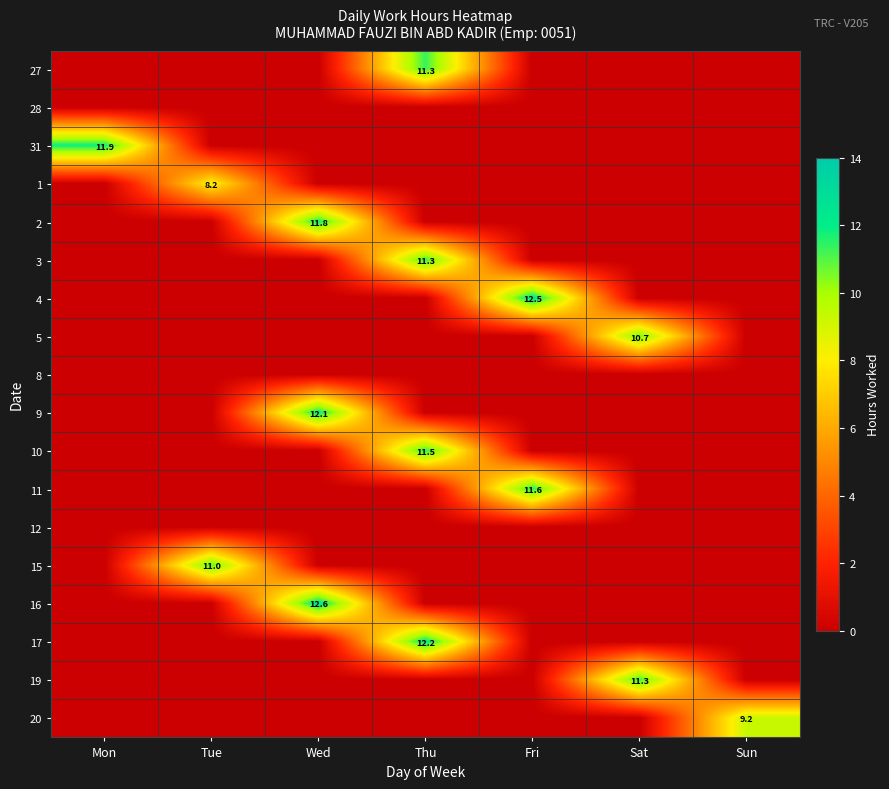

At how many categories does at least one series exceed 10?

6